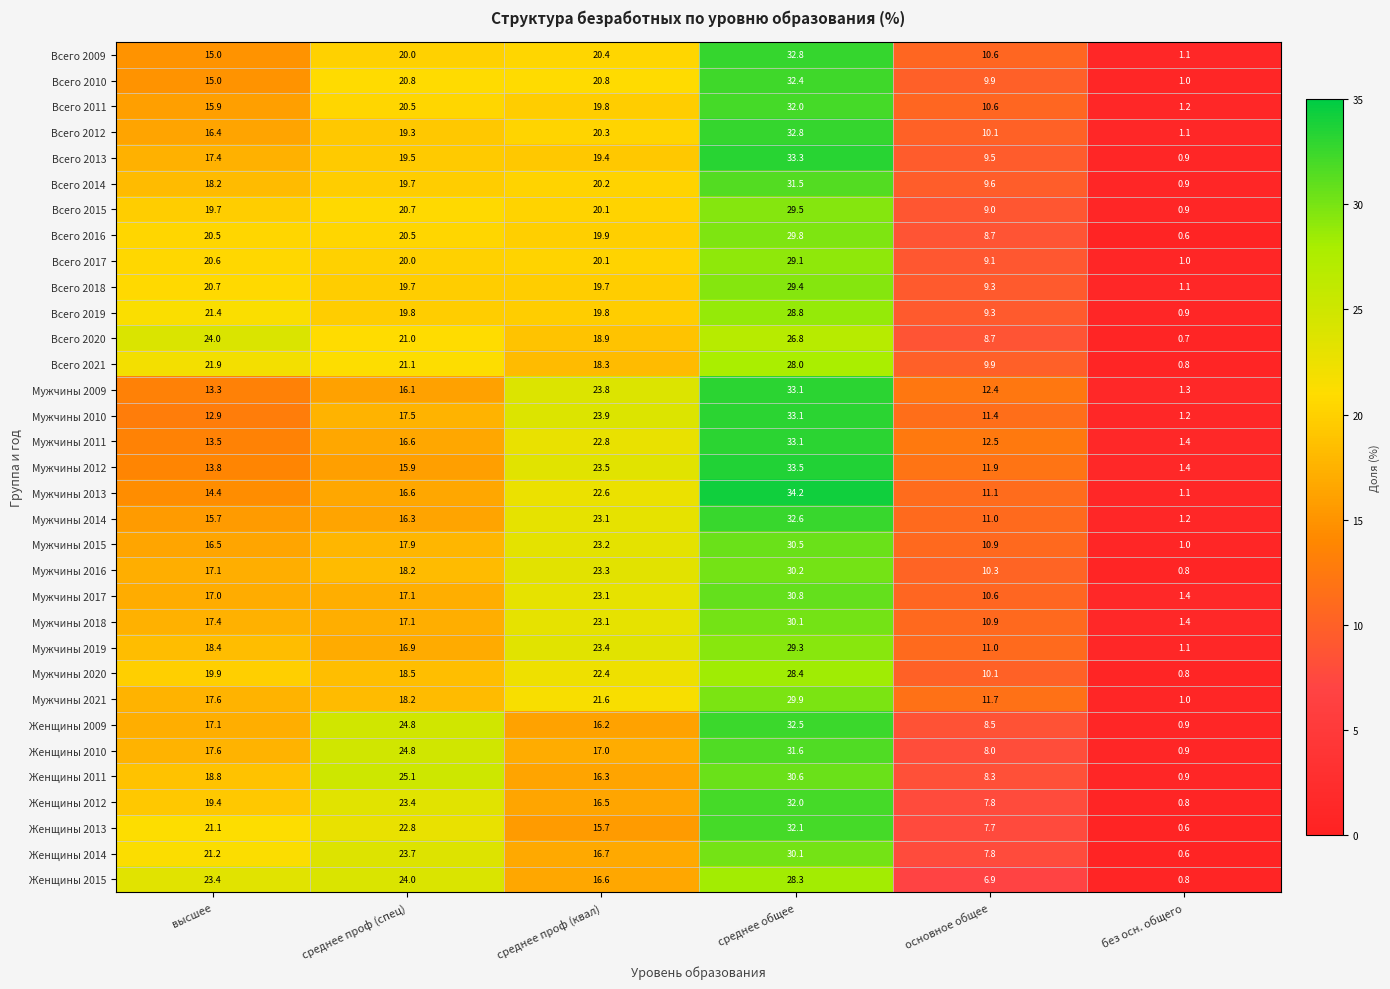

What is the sum of all Всего 2012 values?

100.0